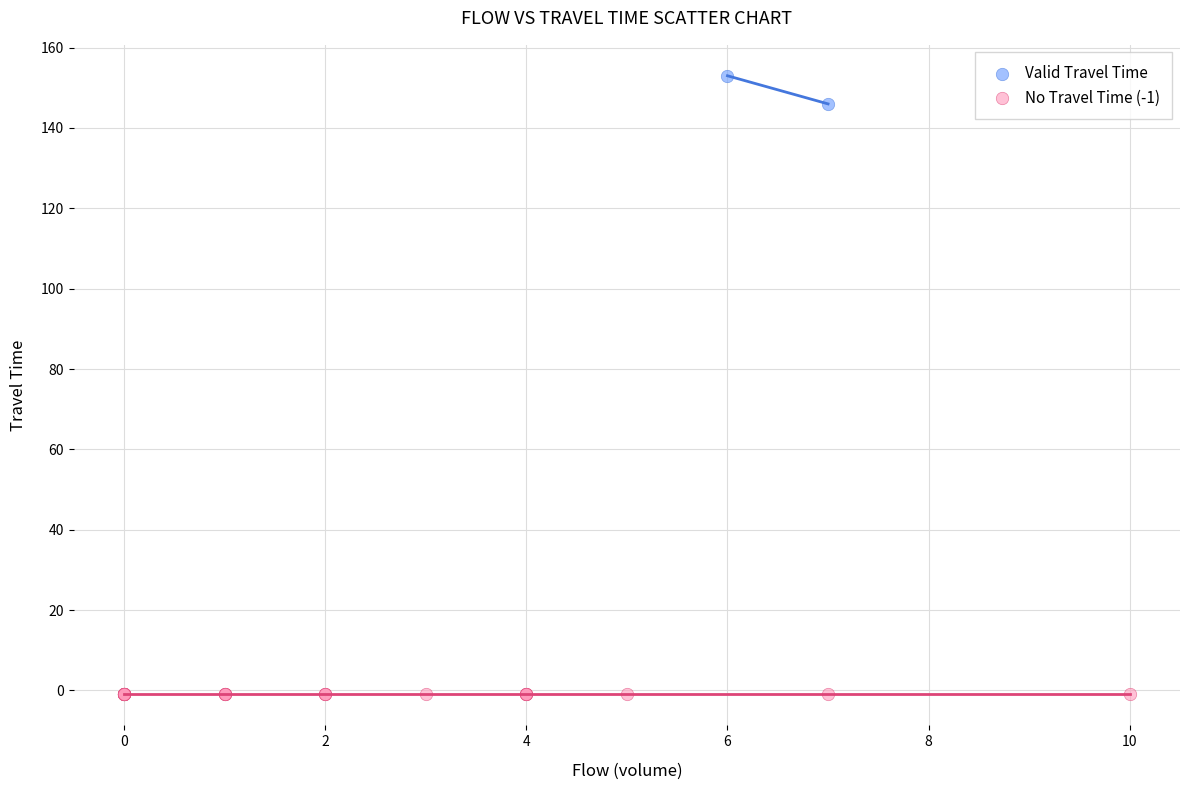

What are all the series names shown in the legend?

Valid Travel Time, No Travel Time (-1)